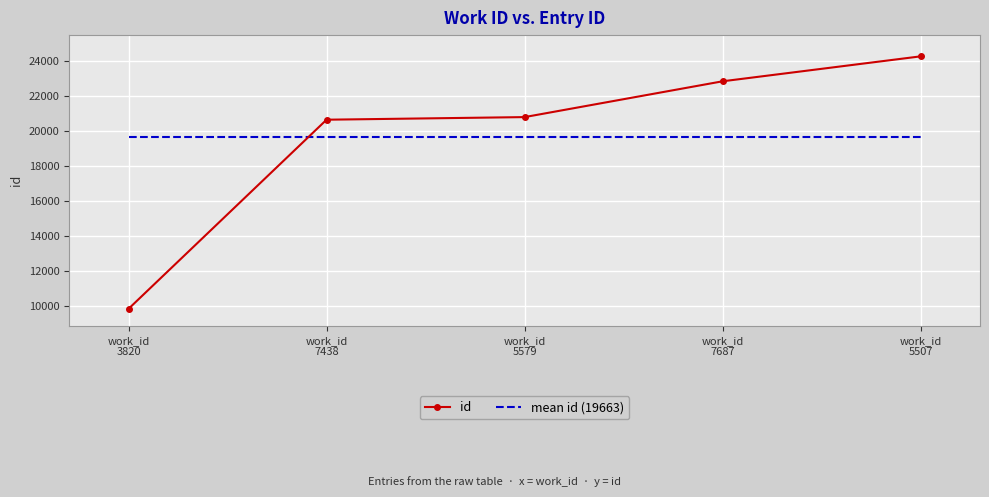

True or false: id and mean id (19663) intersect in this chart.

True